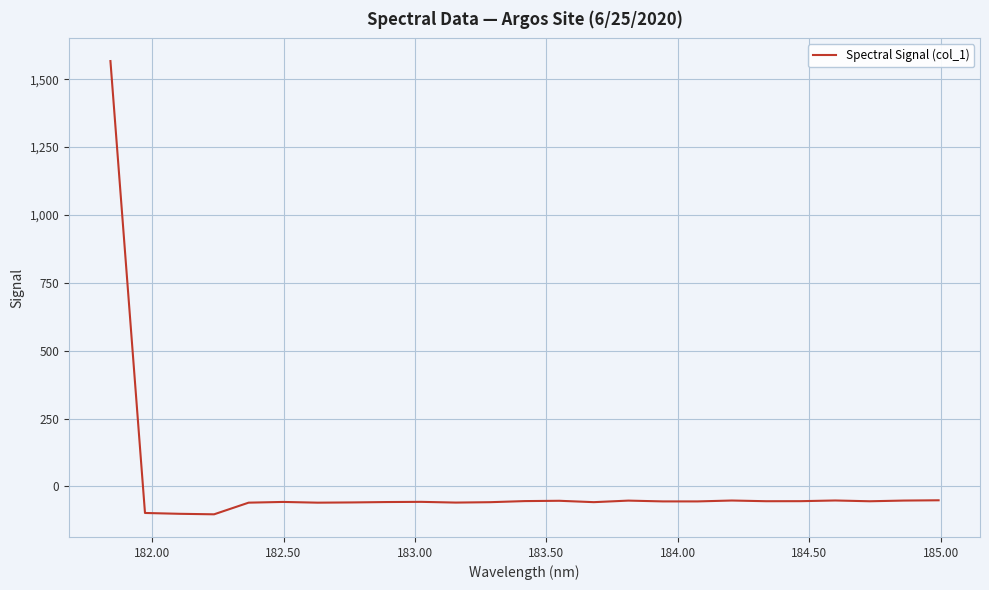

What is the maximum value shown in the chart?

1566.6